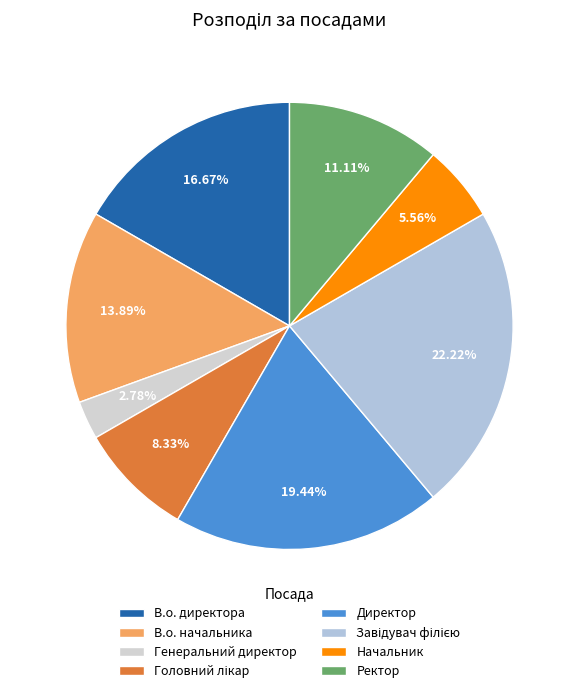

Does any single category account for the majority?

No